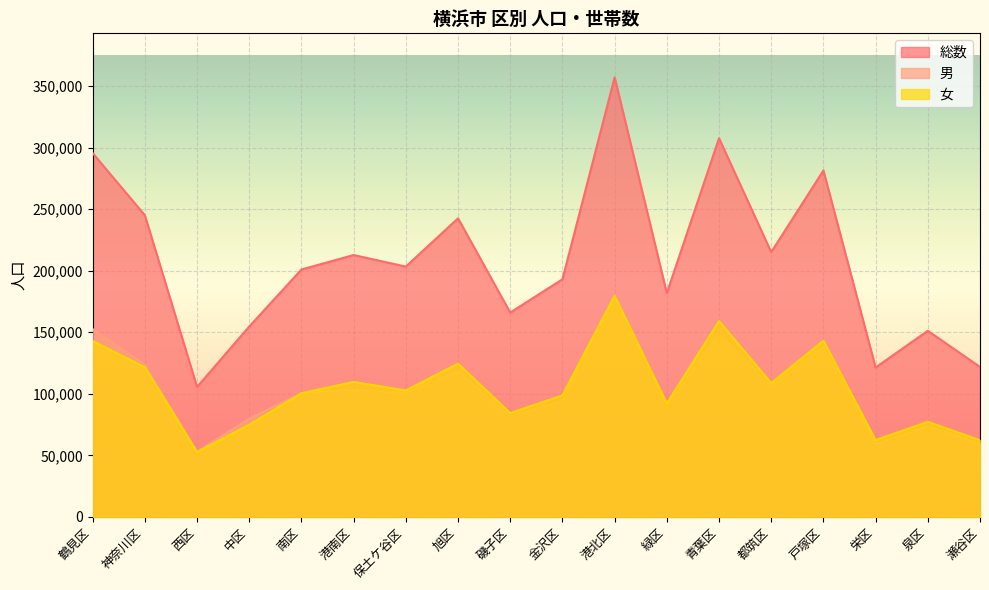

Reading left to right, what are all the values shown in this chart?

総数: 295467	245009	105544	154618	200933	212677	203292	242529	165953	192986	357048	181748	307556	215030	281381	121323	151152	121785
男: 152548	123508	52895	79740	100487	103067	100587	118029	81677	94216	177440	89613	148504	106369	138246	58953	73880	59531
女: 142919	121501	52649	74878	100446	109610	102705	124500	84276	98770	179608	92135	159052	108661	143135	62370	77272	62254